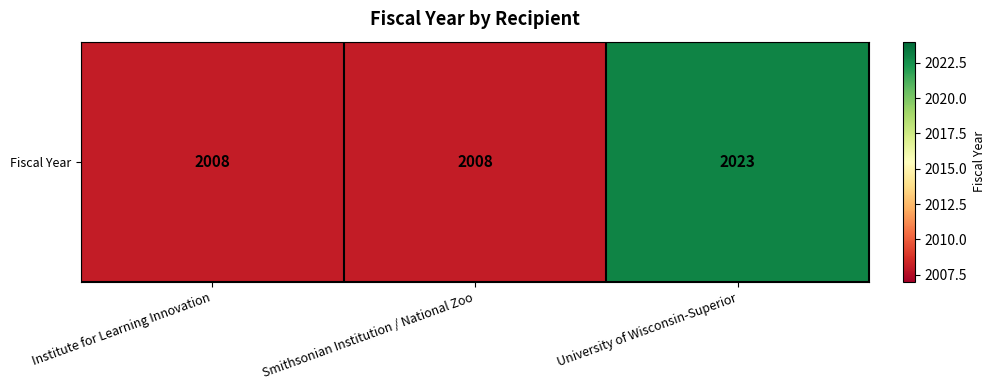

What is the sum of the values at Institute for Learning Innovation and University of Wisconsin-Superior?

4031